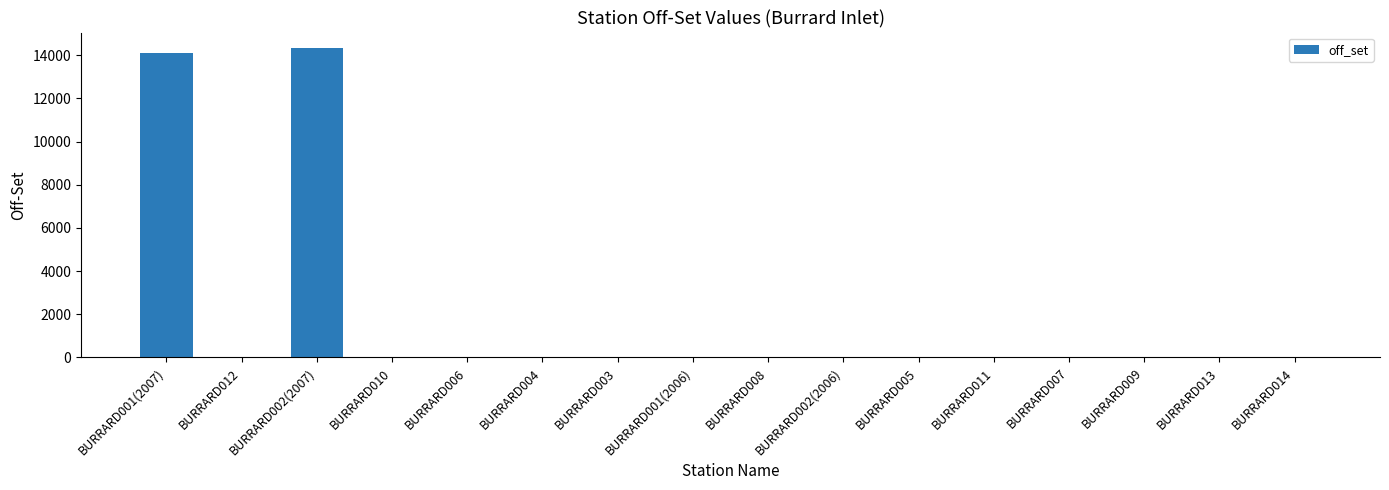

What is the maximum value shown in the chart?

14334.6